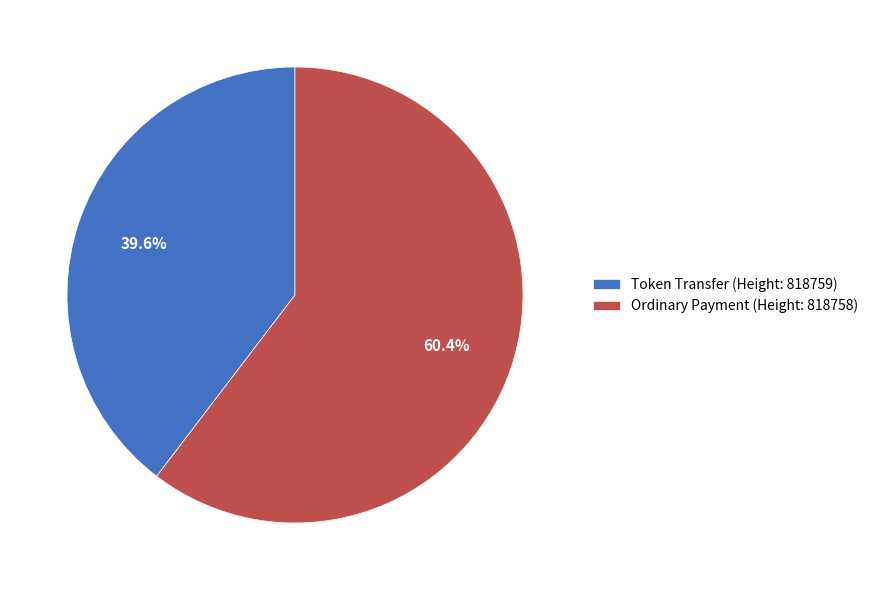

Between Token Transfer (Height: 818759) and Ordinary Payment (Height: 818758), which is larger?

Ordinary Payment (Height: 818758)